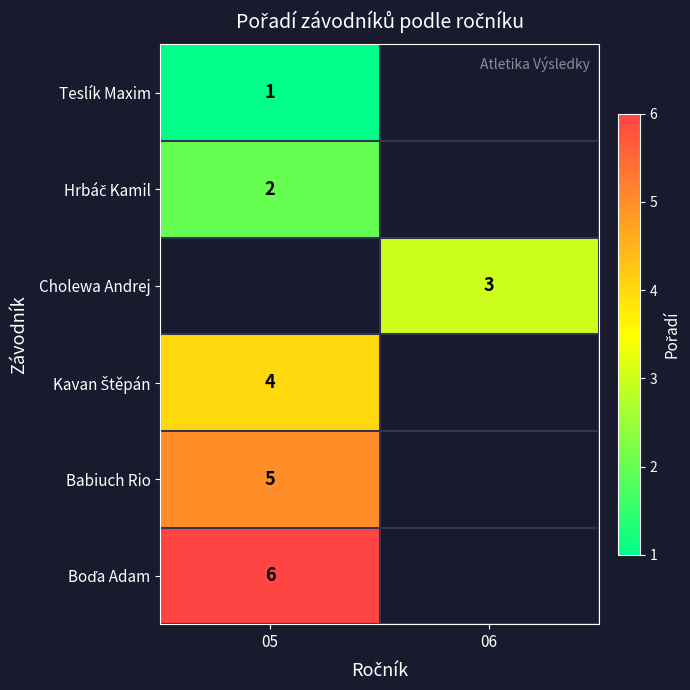

True or false: Teslík Maxim has a value of 2 at 05.

False